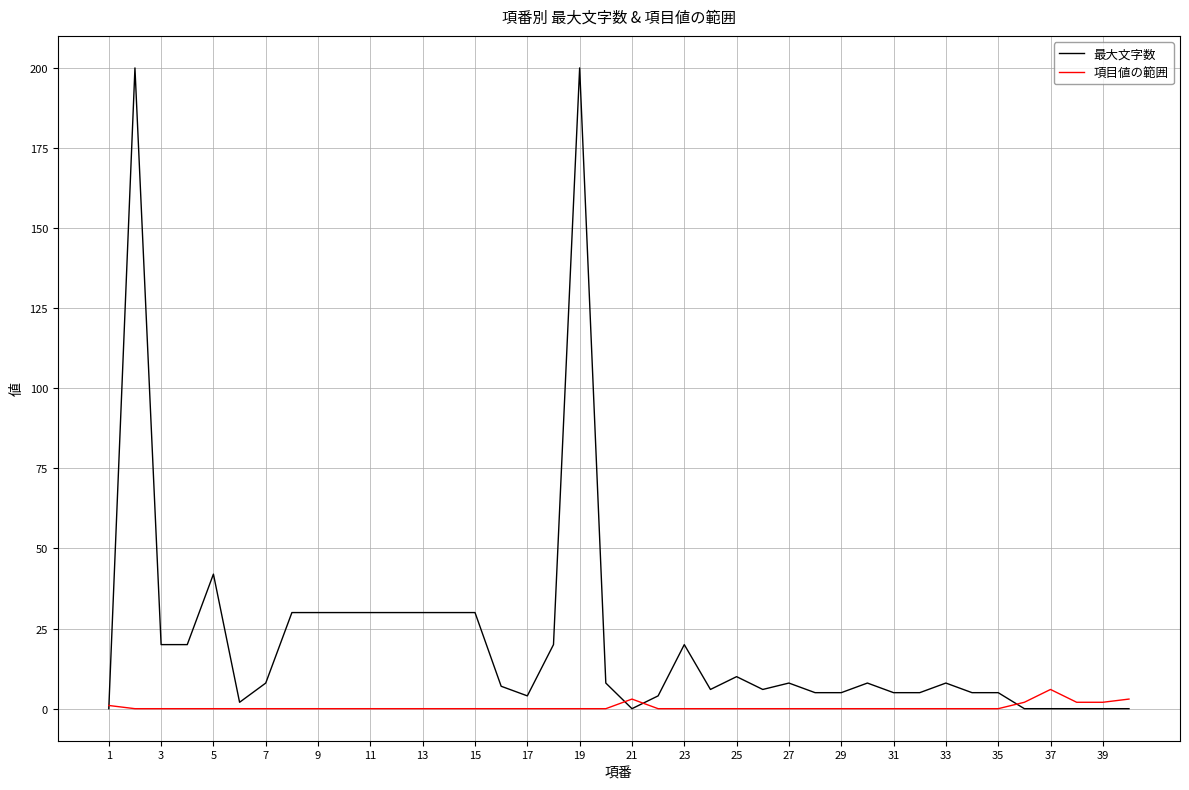

Which series has the largest range (max minus min)?

最大文字数